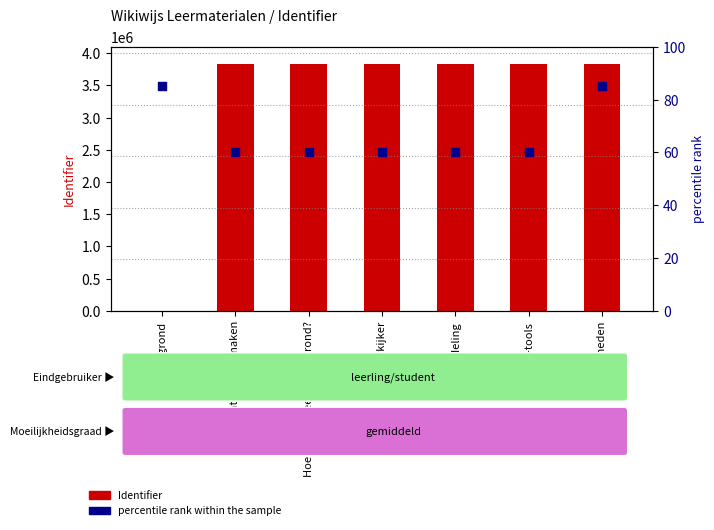

At how many categories does at least one series exceed 3458171?

6